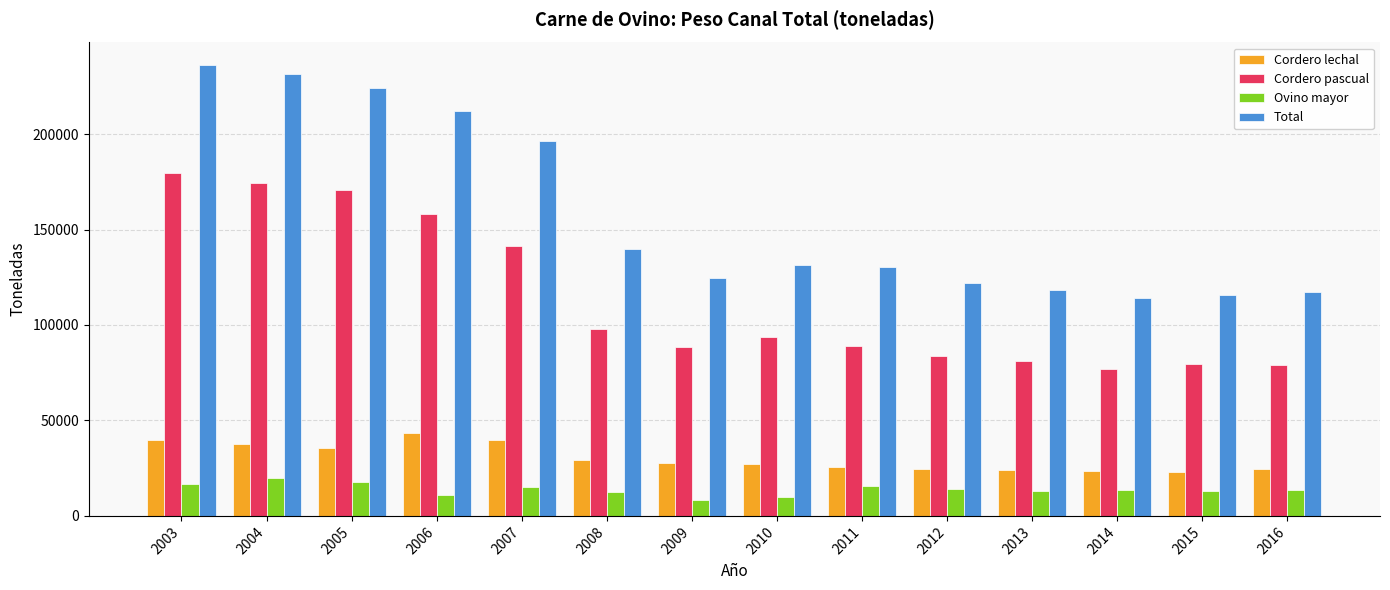

The value of Cordero pascual at 2003 is 179725.3. True or false?

True